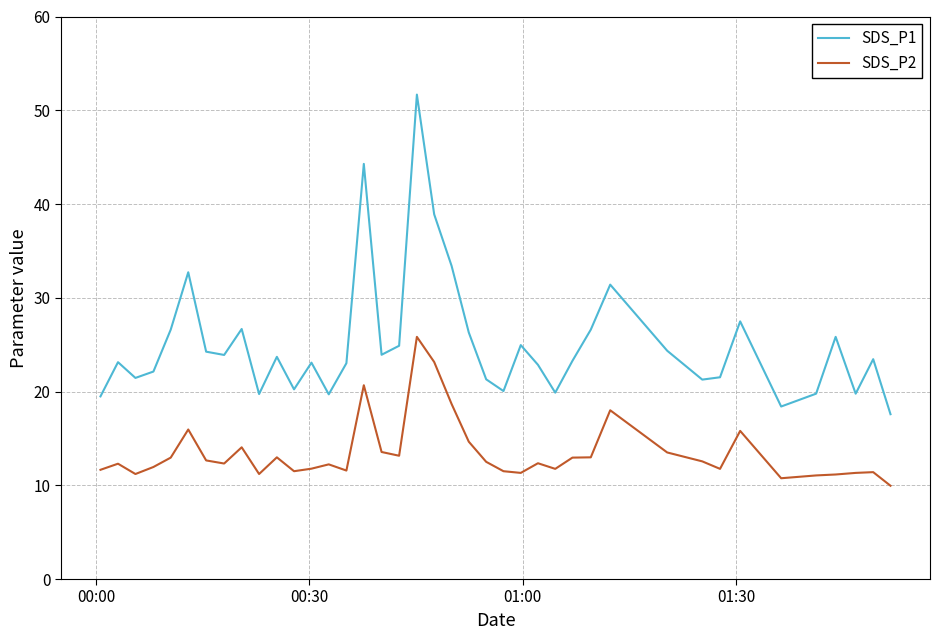

Does the chart display data point markers on the line(s)?

No